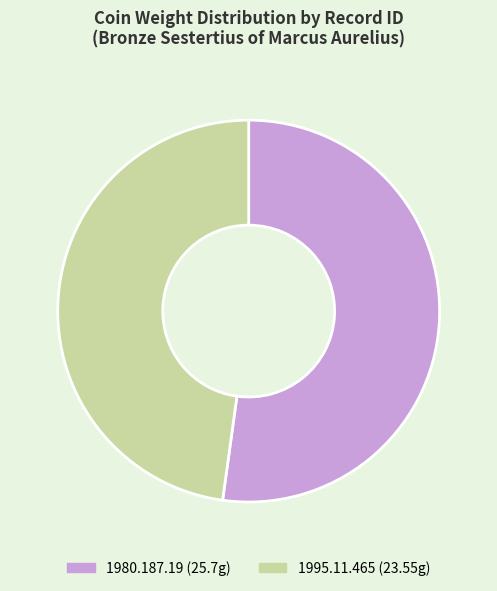

What is the smallest slice in the pie chart?

1995.11.465